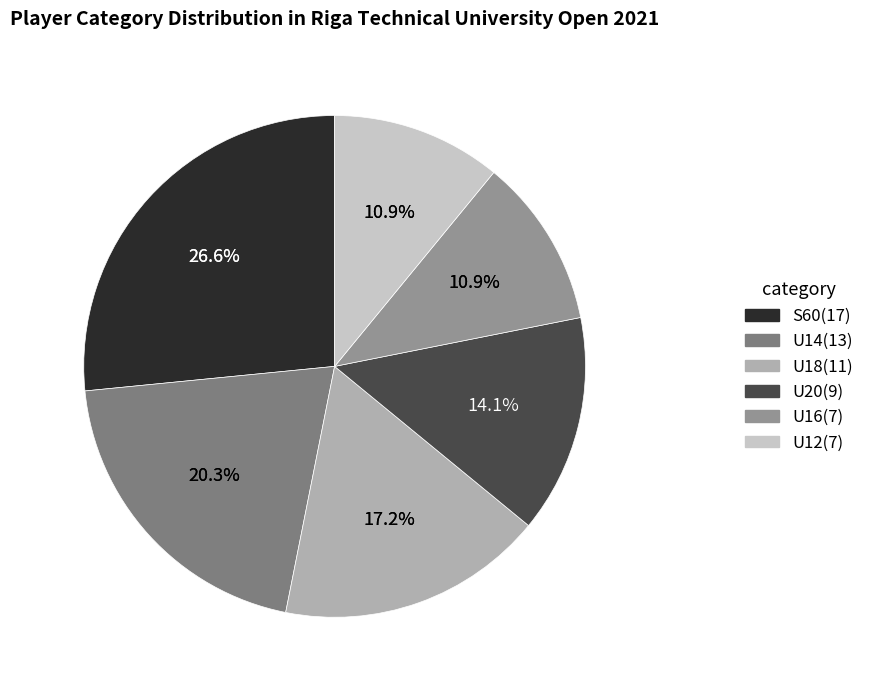

What is the smallest slice in the pie chart?

U16